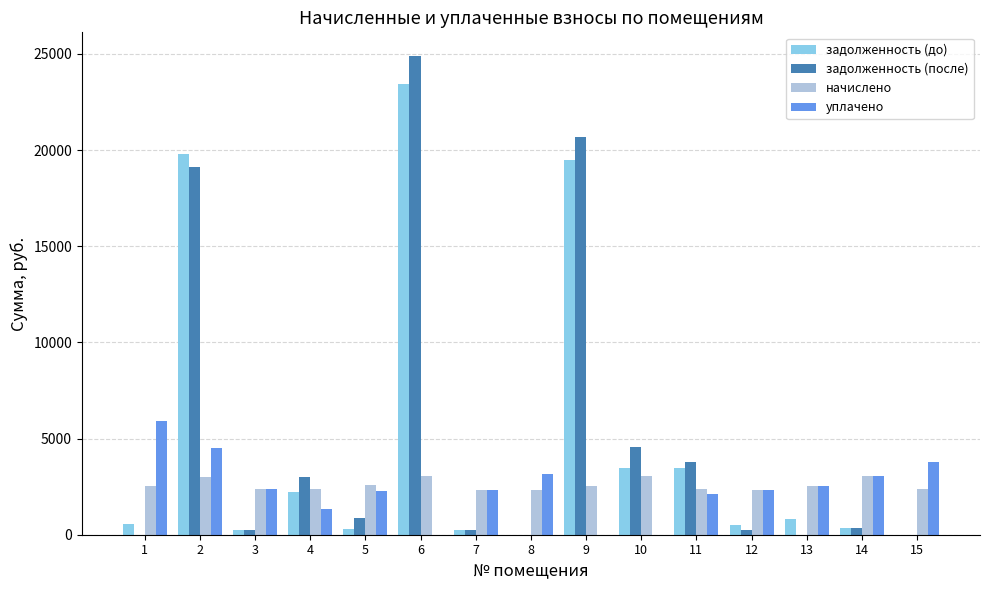

What is the total value across all series at 15?

6161.1